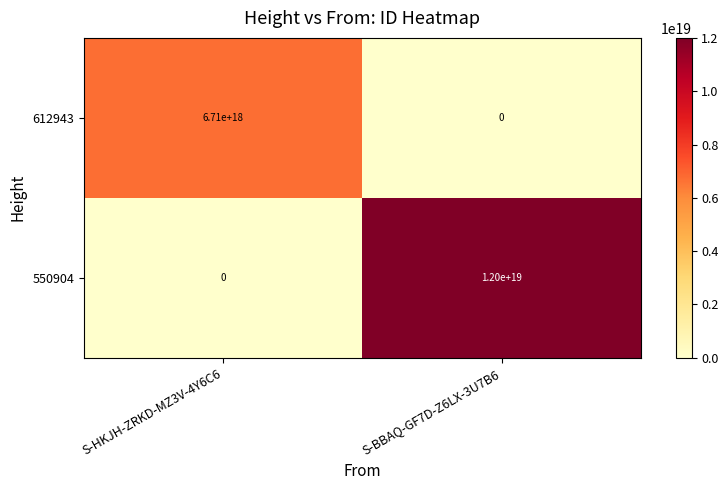

How many series are shown in this chart?

2